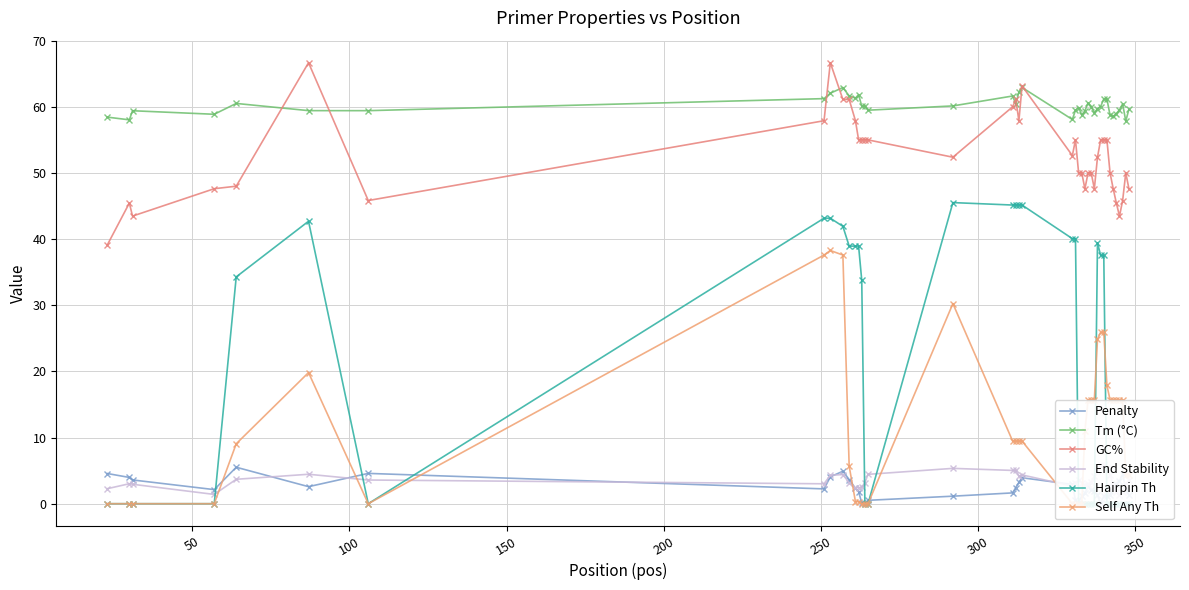

What is the minimum value for GC%?

39.1